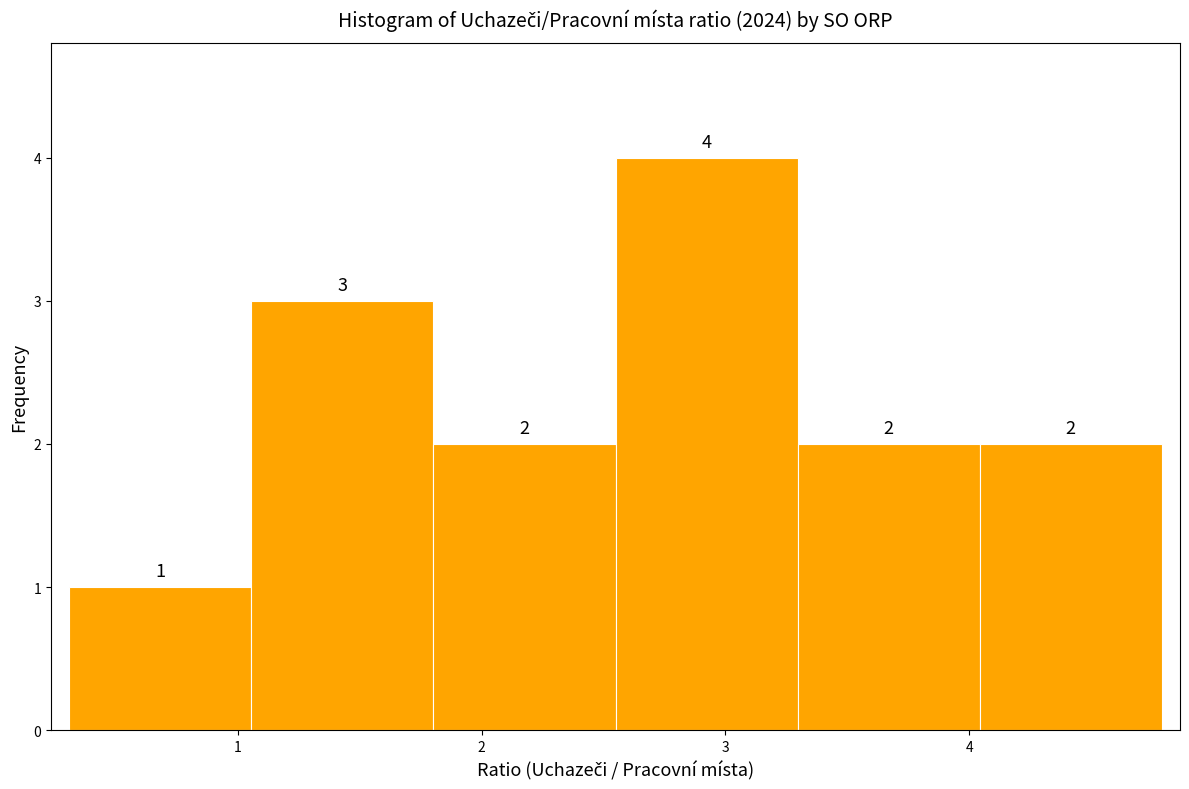

Which range on the x-axis has the tallest bar?

2.5 to 3.3